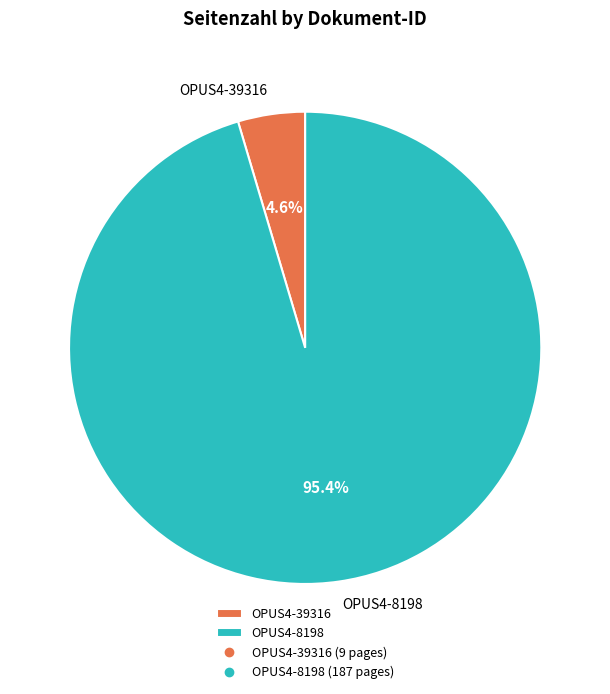

Between OPUS4-39316 and OPUS4-8198, which is larger?

OPUS4-8198